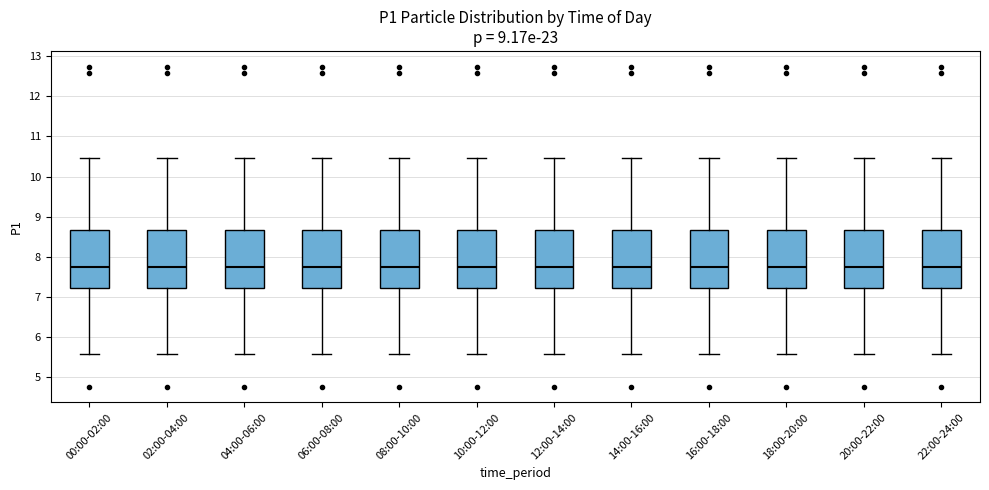

Reading left to right, read every box against the y-axis: the position of its median line, the range the box covers, and the ends of its whiskers. The values are not printed on the chart, so give them approximately, as read against the axis.

00:00-02:00: median 7.8, box 7.2 to 8.7, whiskers 5.6 to 10.5
02:00-04:00: median 7.8, box 7.2 to 8.7, whiskers 5.6 to 10.5
04:00-06:00: median 7.8, box 7.2 to 8.7, whiskers 5.6 to 10.5
06:00-08:00: median 7.8, box 7.2 to 8.7, whiskers 5.6 to 10.5
08:00-10:00: median 7.8, box 7.2 to 8.7, whiskers 5.6 to 10.5
10:00-12:00: median 7.8, box 7.2 to 8.7, whiskers 5.6 to 10.5
12:00-14:00: median 7.8, box 7.2 to 8.7, whiskers 5.6 to 10.5
14:00-16:00: median 7.8, box 7.2 to 8.7, whiskers 5.6 to 10.5
16:00-18:00: median 7.8, box 7.2 to 8.7, whiskers 5.6 to 10.5
18:00-20:00: median 7.8, box 7.2 to 8.7, whiskers 5.6 to 10.5
20:00-22:00: median 7.8, box 7.2 to 8.7, whiskers 5.6 to 10.5
22:00-24:00: median 7.8, box 7.2 to 8.7, whiskers 5.6 to 10.5